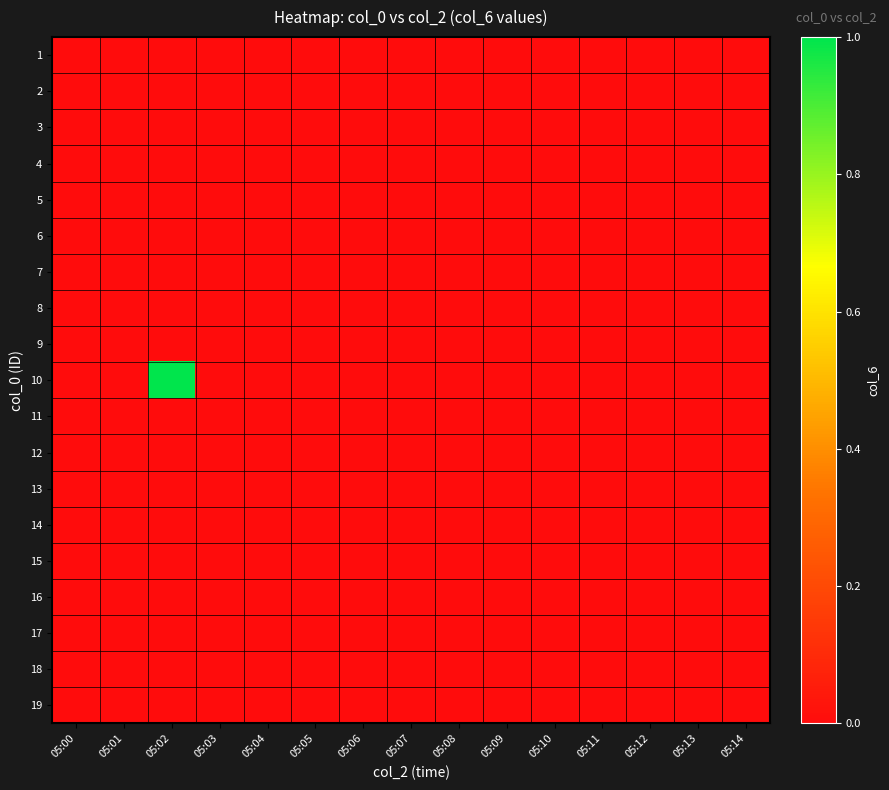

What is the maximum value shown in the chart?

1